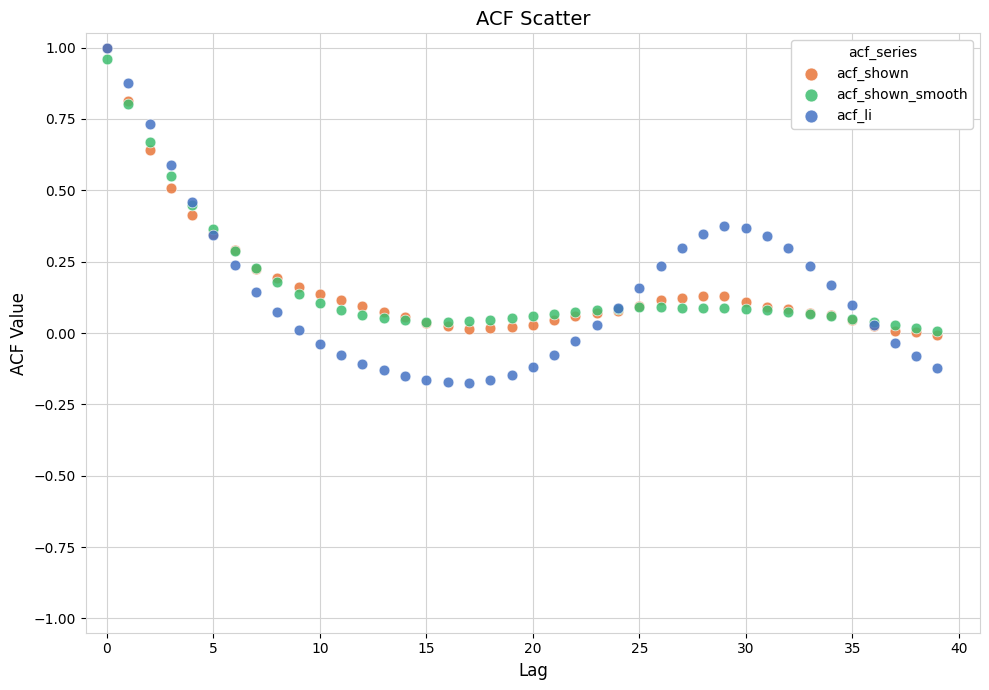

What are all the series names shown in the legend?

acf_shown, acf_shown_smooth, acf_li